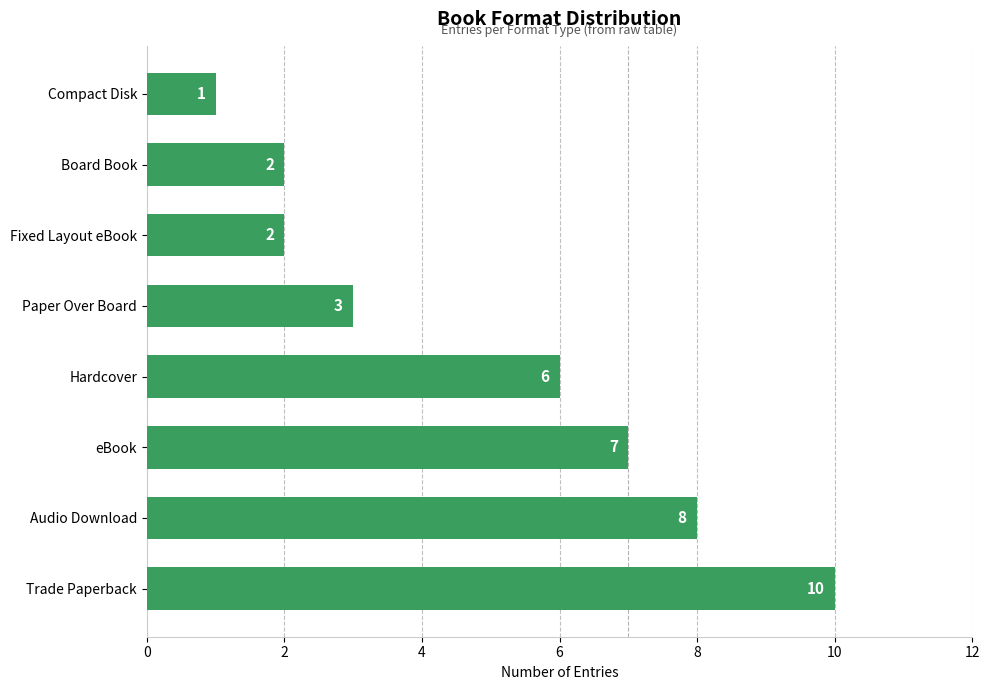

At which label is the value closest to 5?

Hardcover